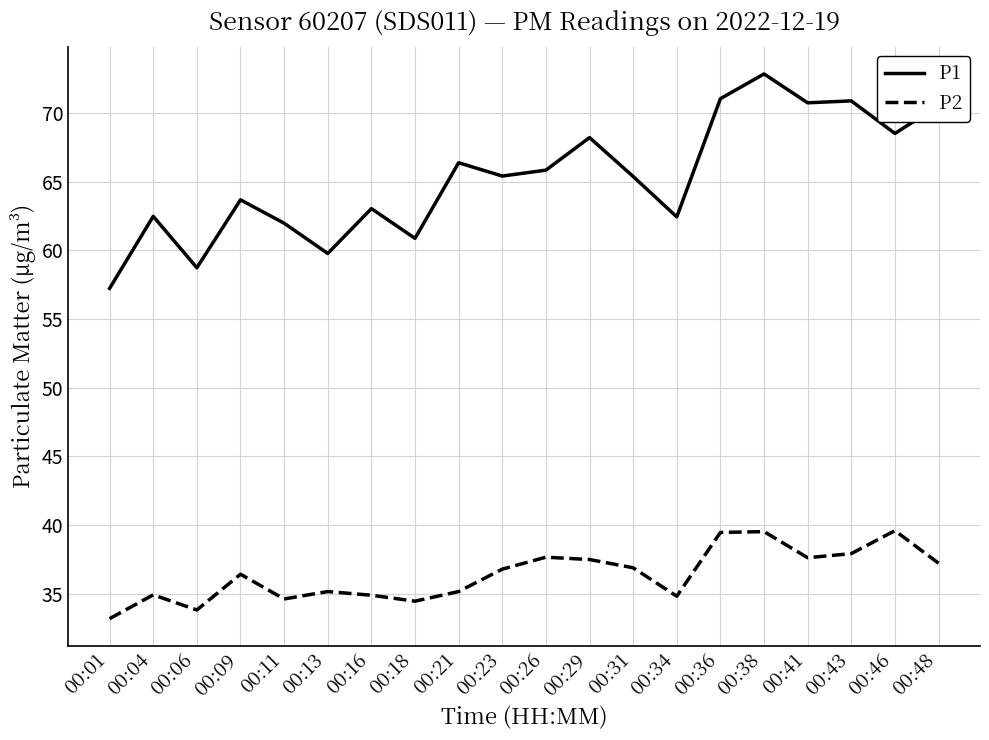

True or false: P1 and P2 cross at least once.

False